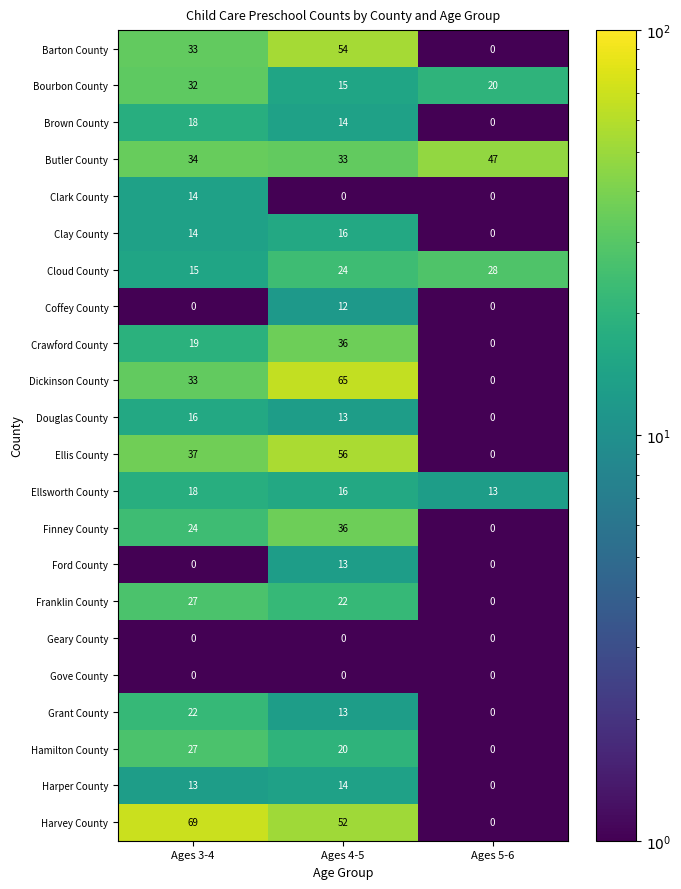

What is the difference between the maximum and minimum values in the Douglas County series?

16